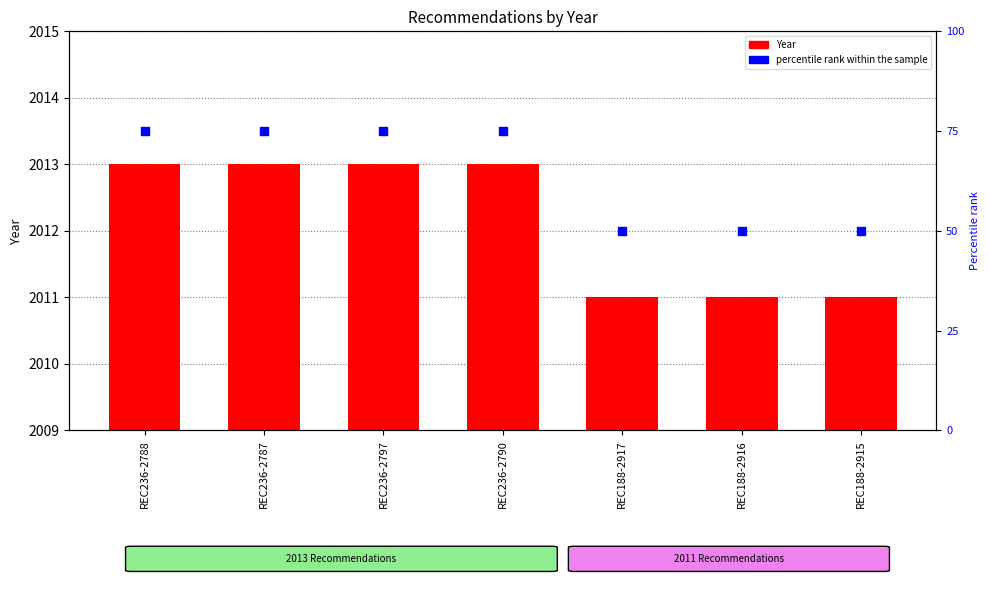

Which series contains the lowest Y value?

percentile rank within the sample